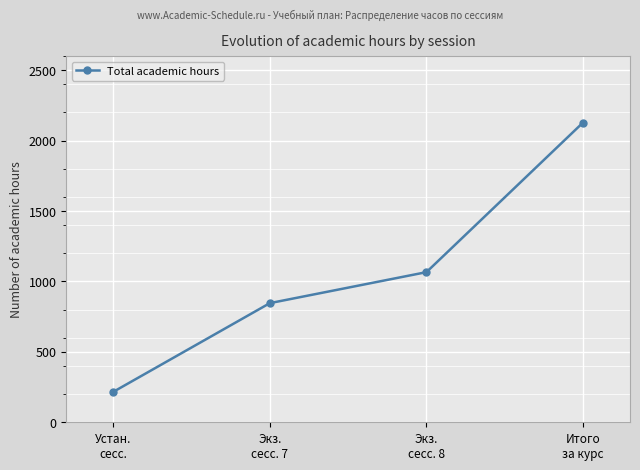

Is it true that the value at Экз.
сесс. 7 is 846?

True